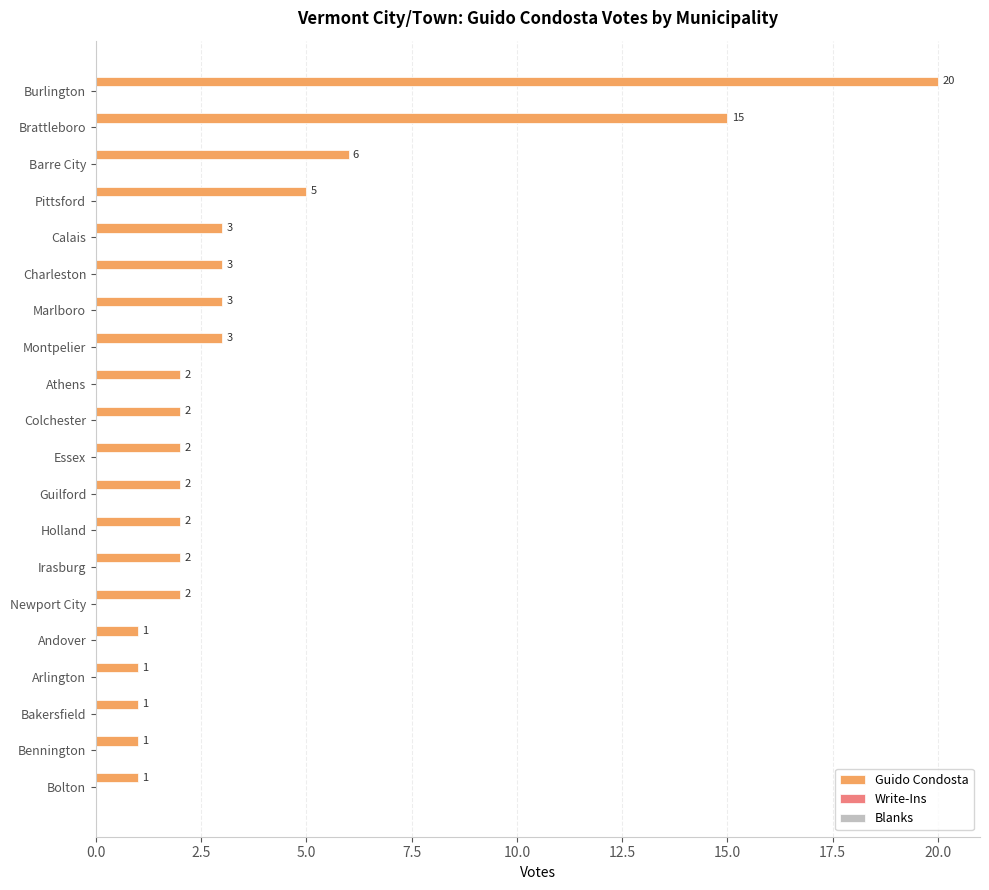

What is the change in value from Pittsford to Essex?

-3